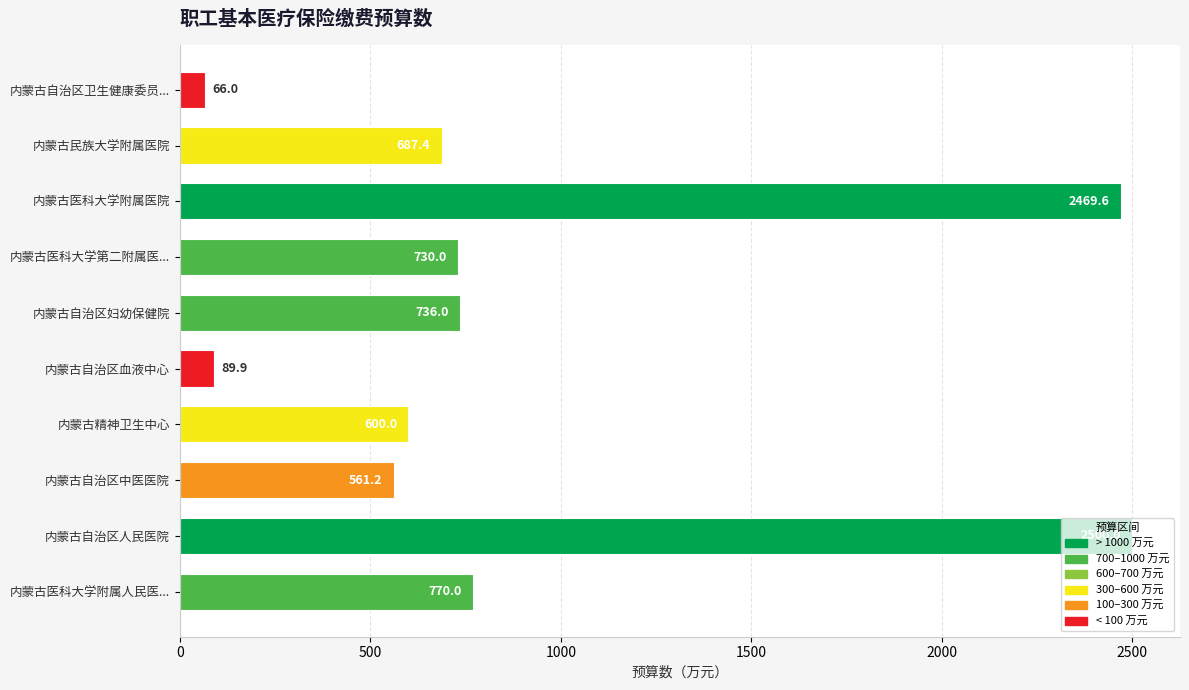

Which category has the highest value across all series?

内蒙古自治区人民医院